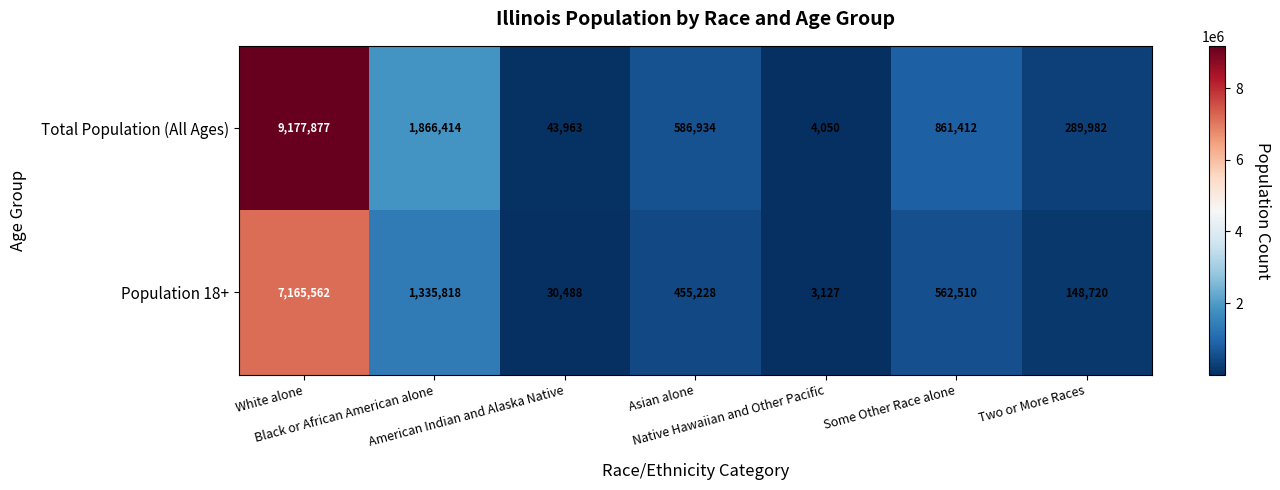

What is the maximum value shown in the chart?

9177877